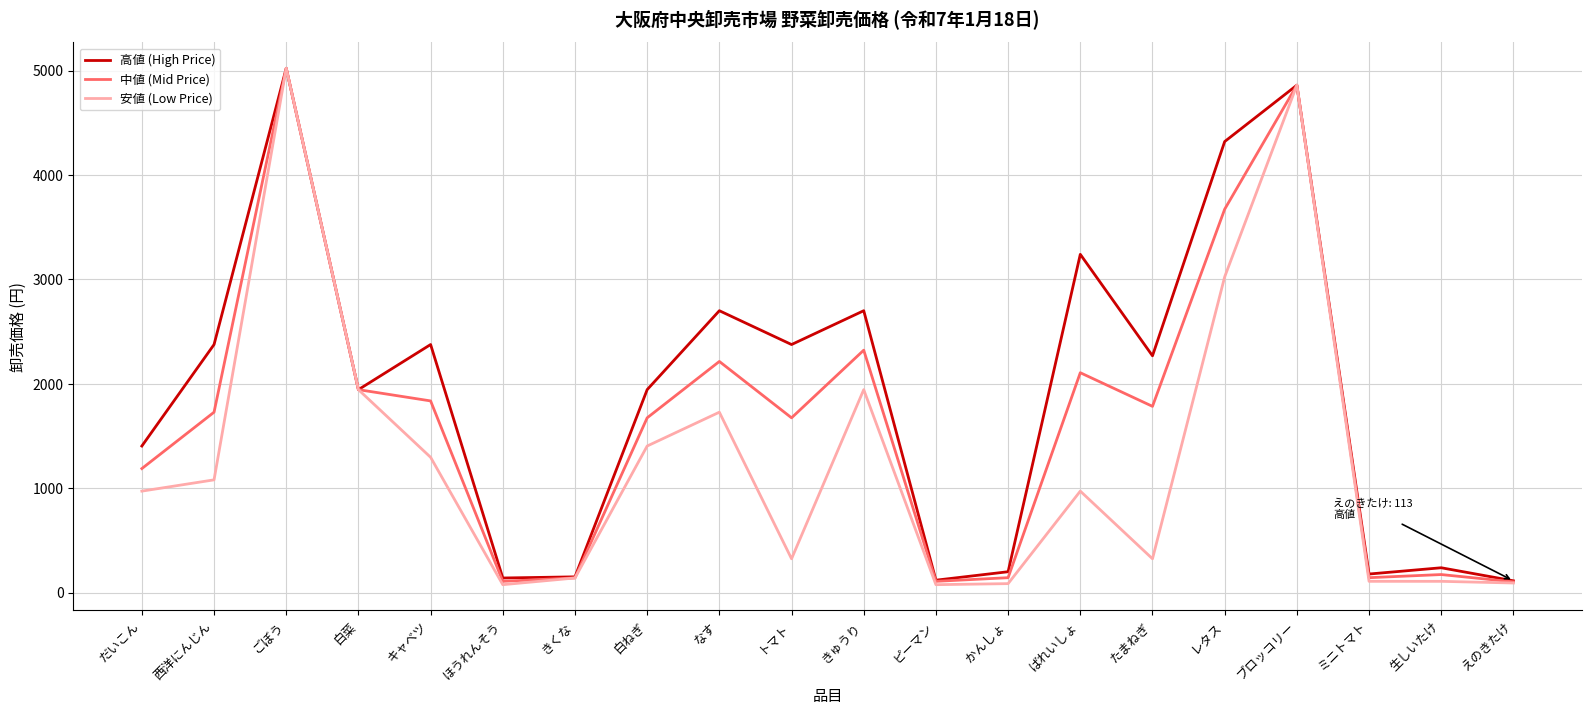

What are all the series names shown in the legend?

高値 (High Price), 中値 (Mid Price), 安値 (Low Price)